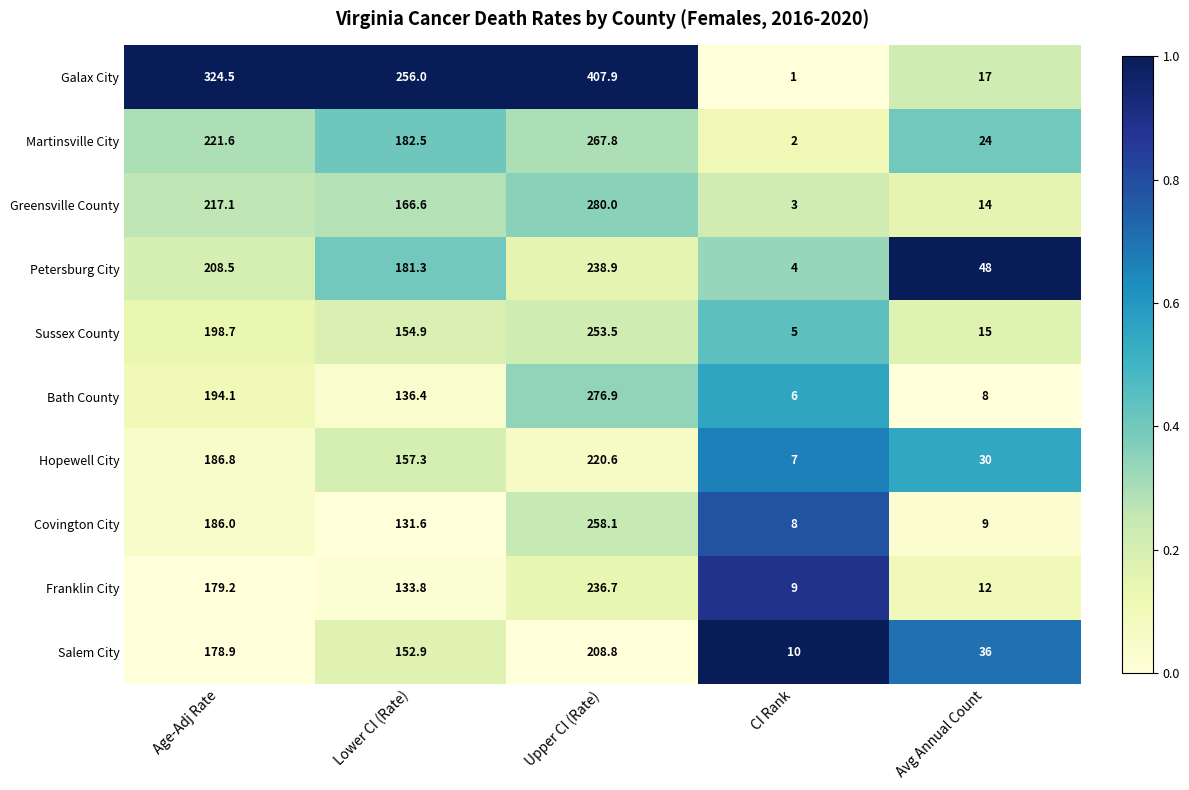

What is the highest value of the Martinsville City series?

267.8